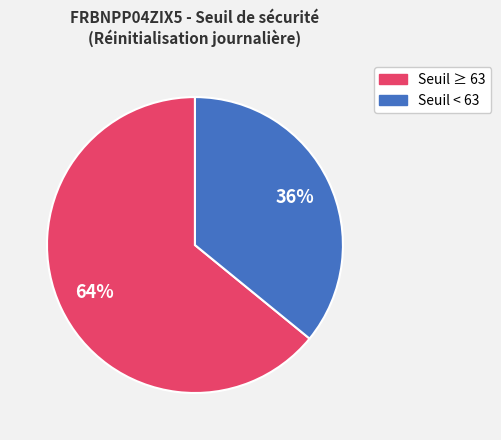

To the nearest percent, what is the average slice percentage?

50%